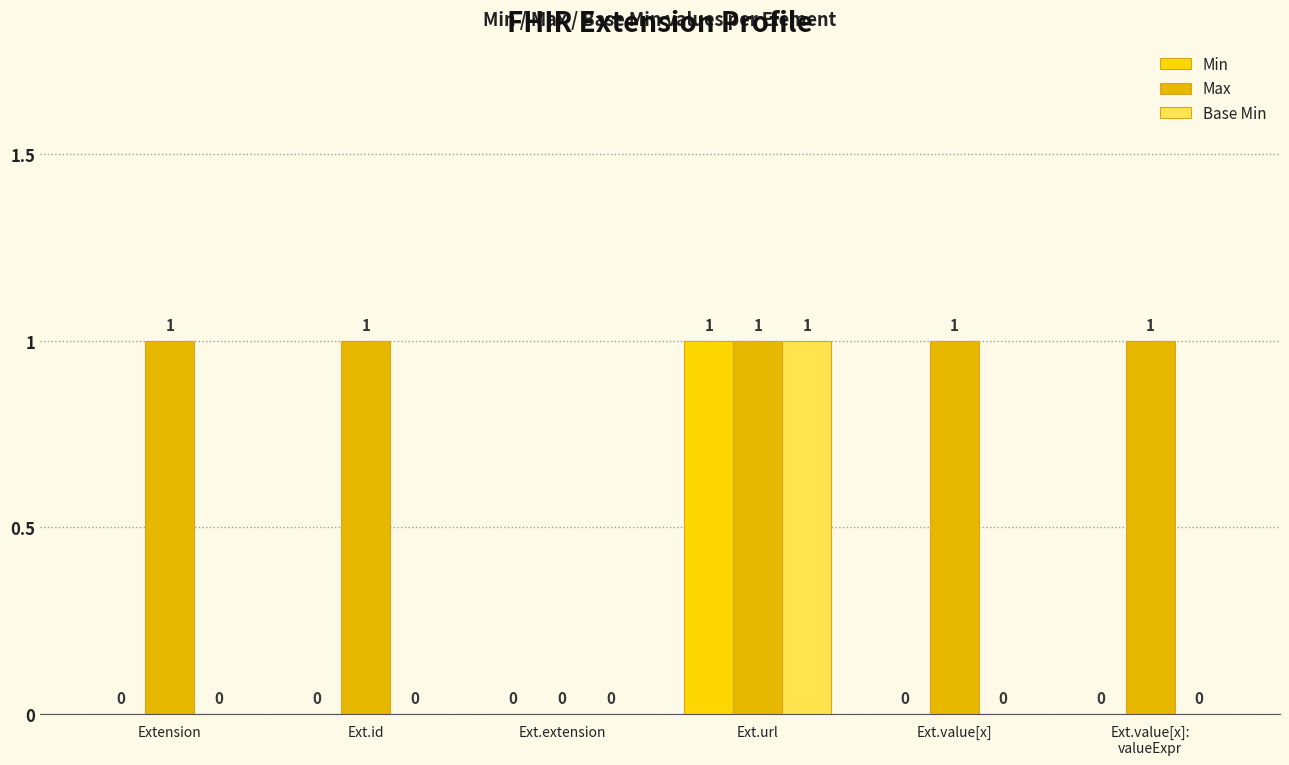

Count the number of data series in this chart.

3